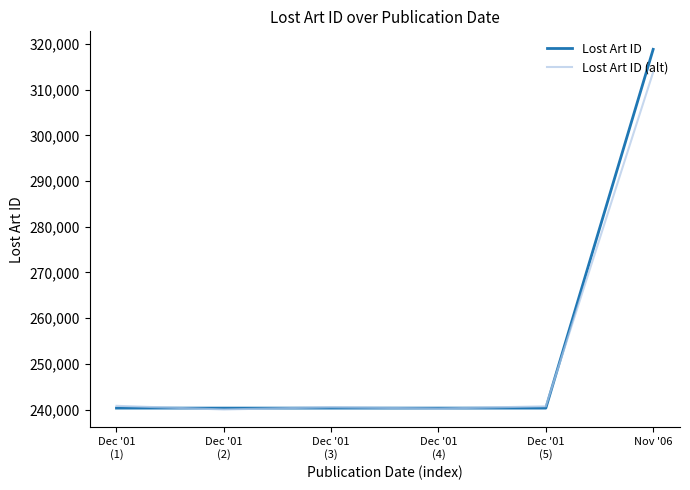

Which series has the largest range (max minus min)?

Lost Art ID